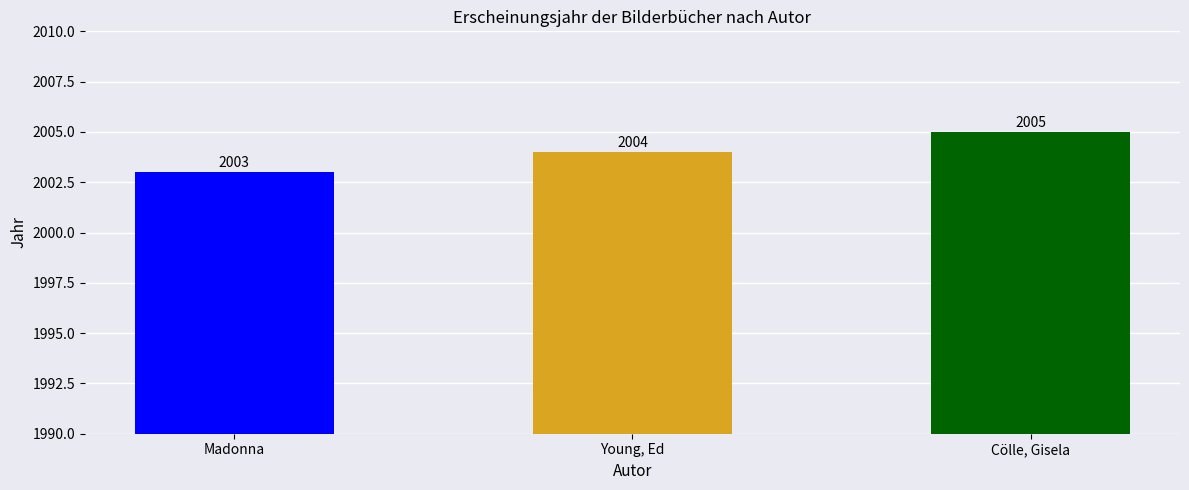

Reading left to right, what are all the values shown in this chart?

2003	2004	2005